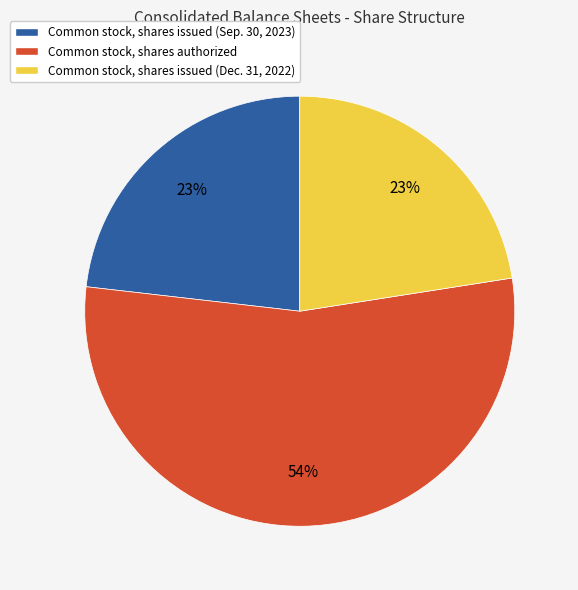

Count the number of slices in the pie.

3